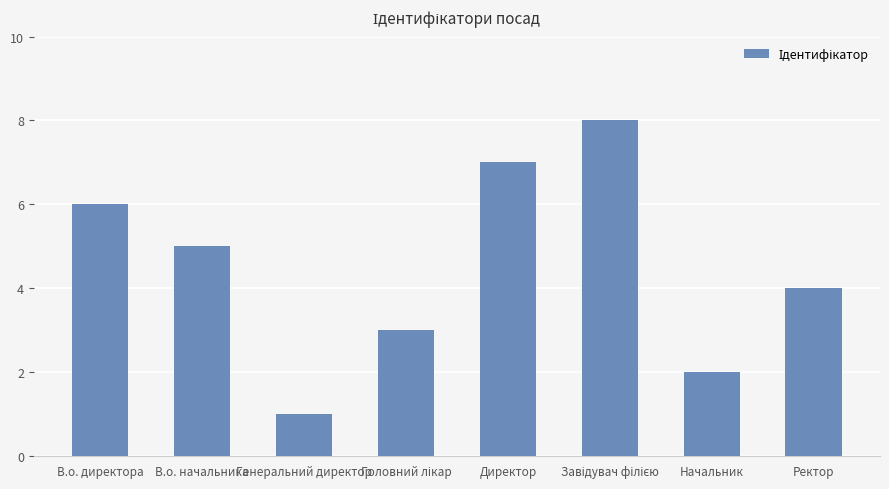

How many bars are there in total?

8